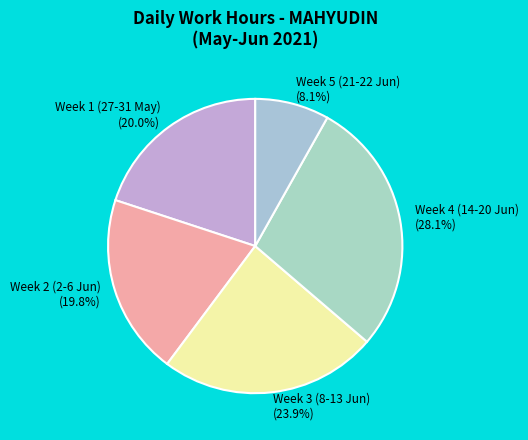

Is there a majority slice in this chart?

No